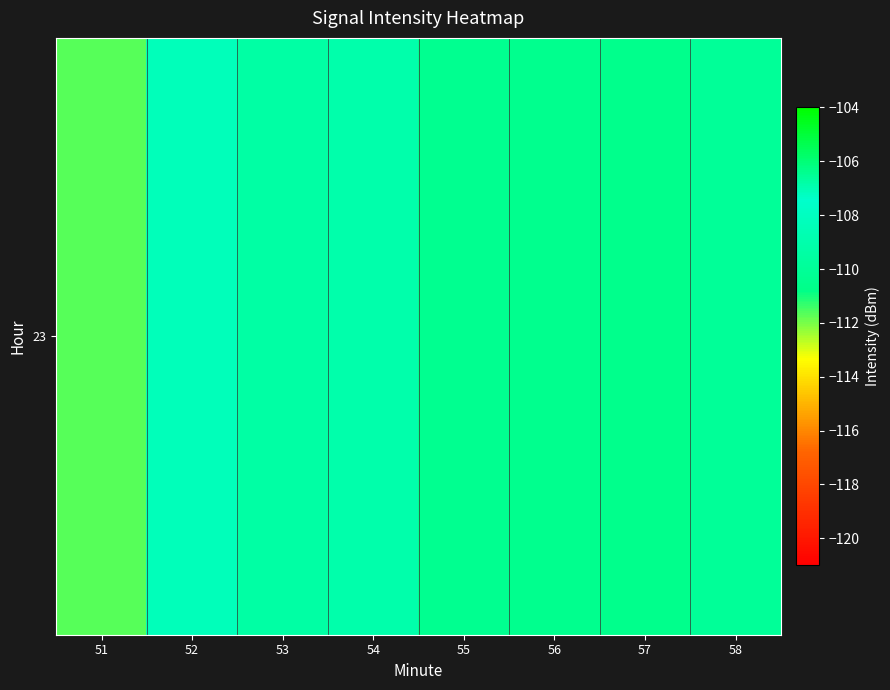

What is the approximate value at 54?

-109.0